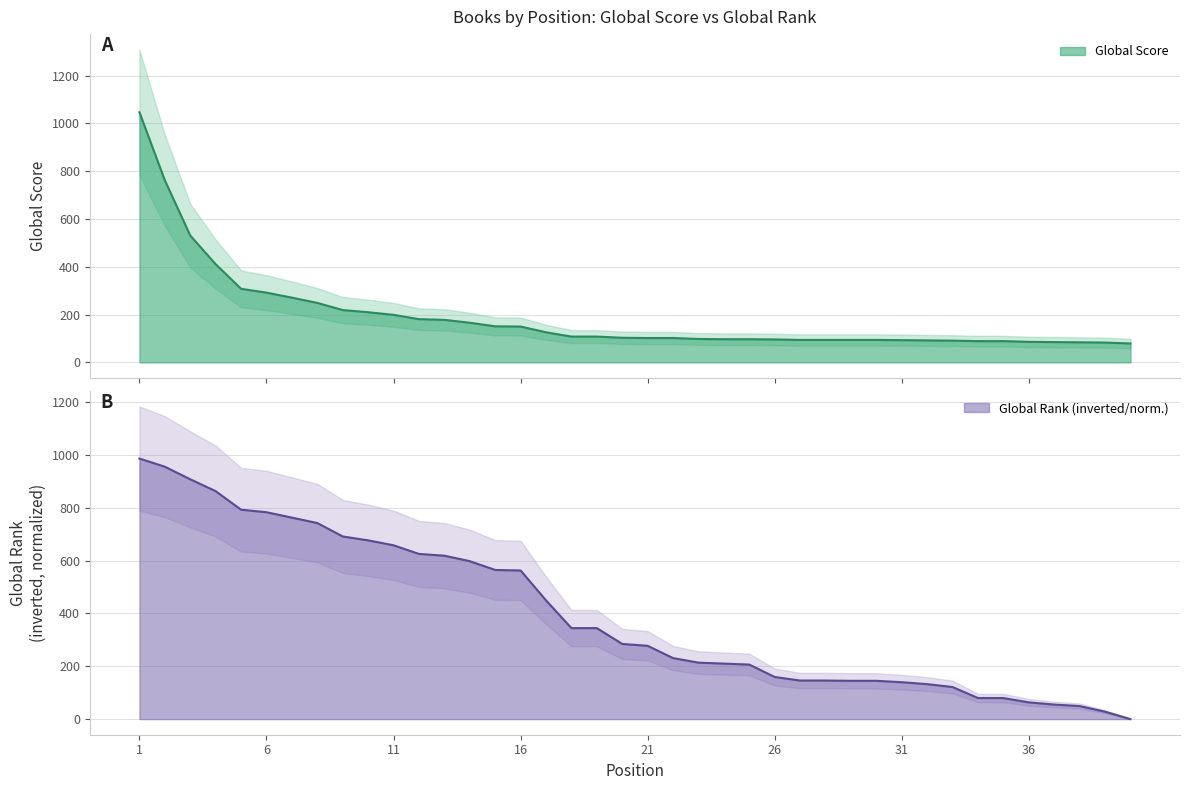

At which label is Global Rank closest to 493?

17